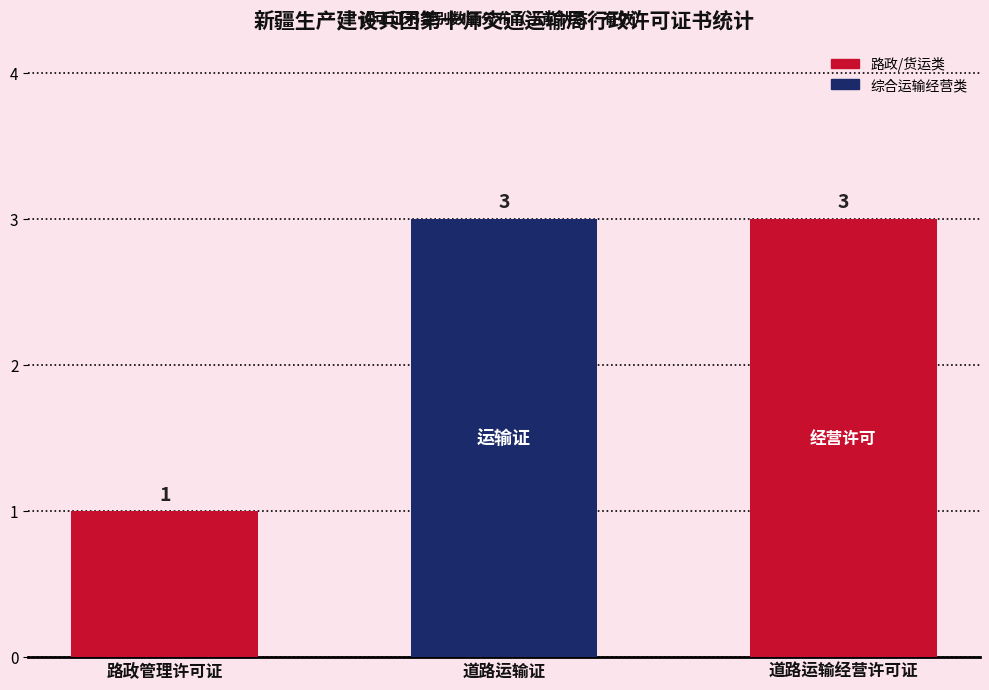

Which label corresponds to the smallest value in the chart?

路政管理许可证